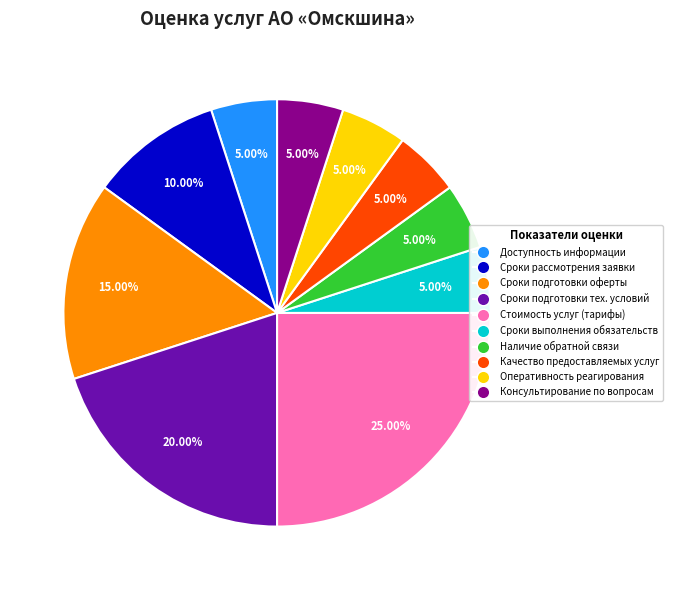

Combined, do Стоимость услуг (тарифы) and Консультирование по вопросам account for over 50%?

No